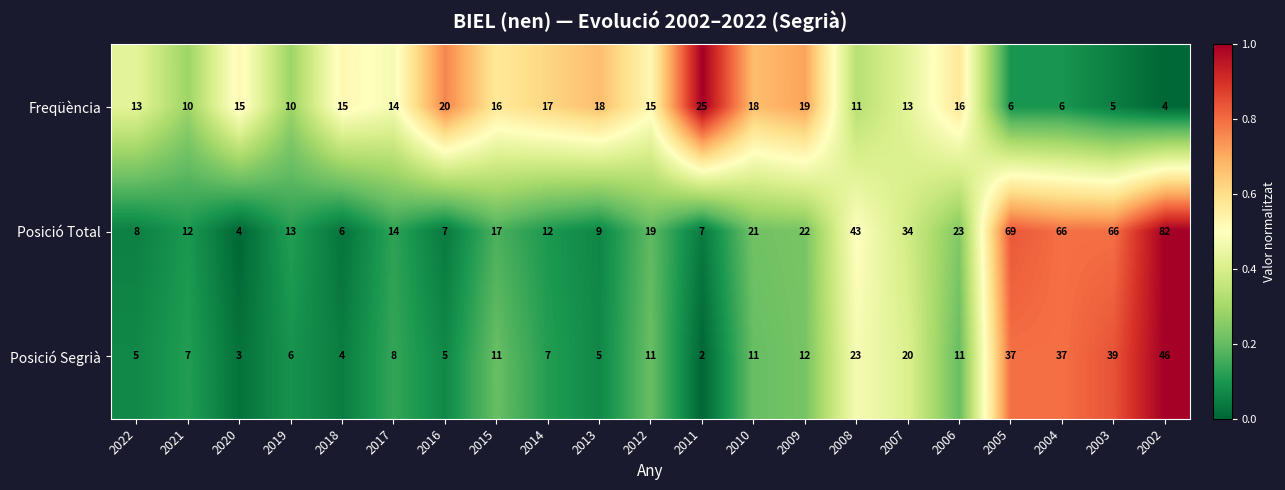

Which series has the largest range (max minus min)?

Posició Total